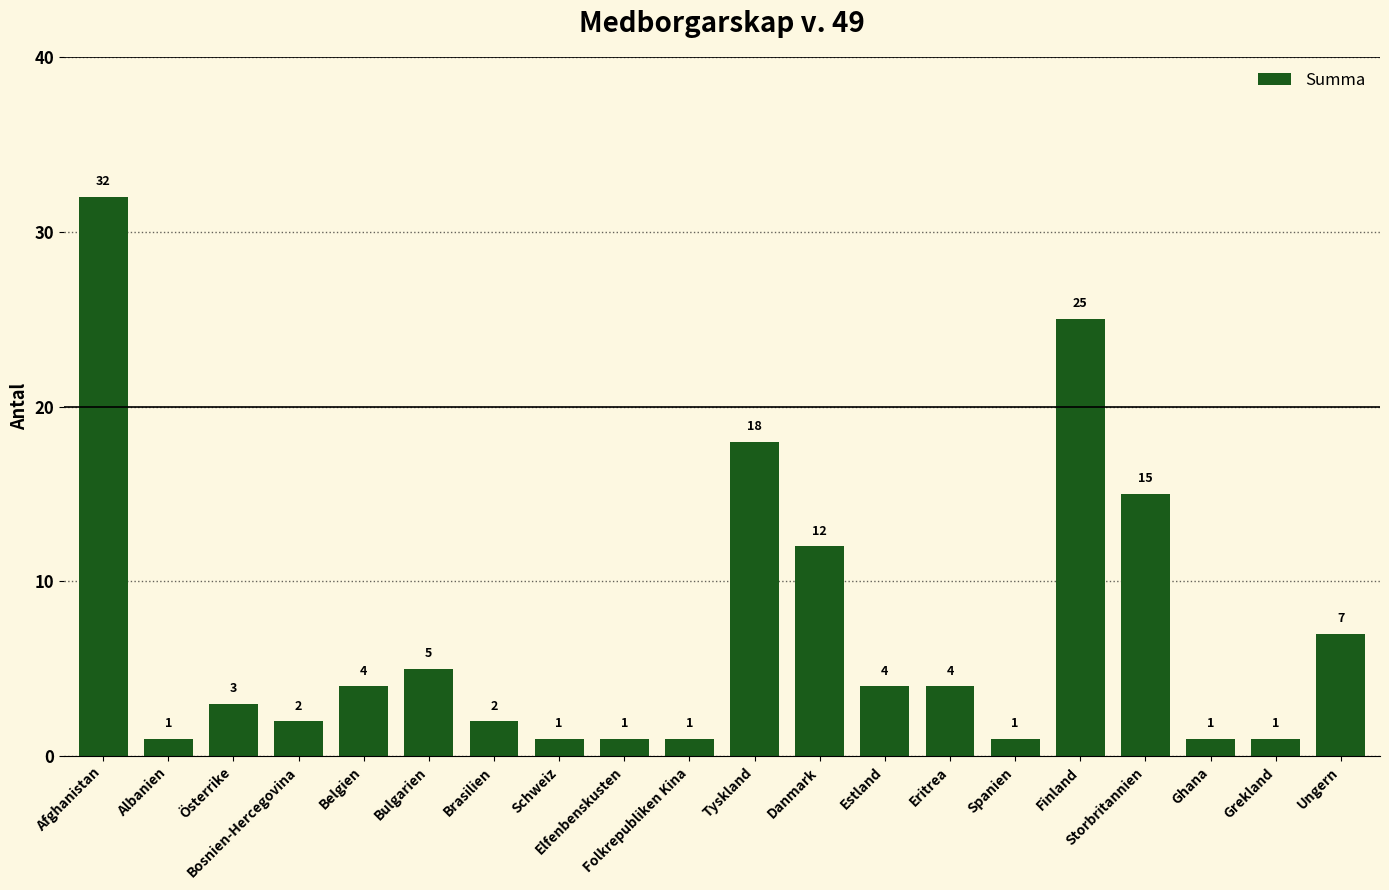

What is the average value?

7